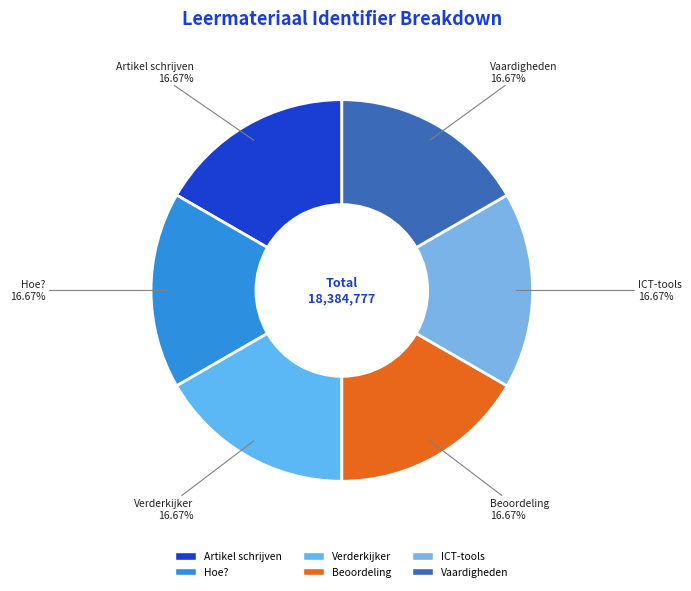

Is the sum of Hoe? and Vaardigheden greater than half?

No